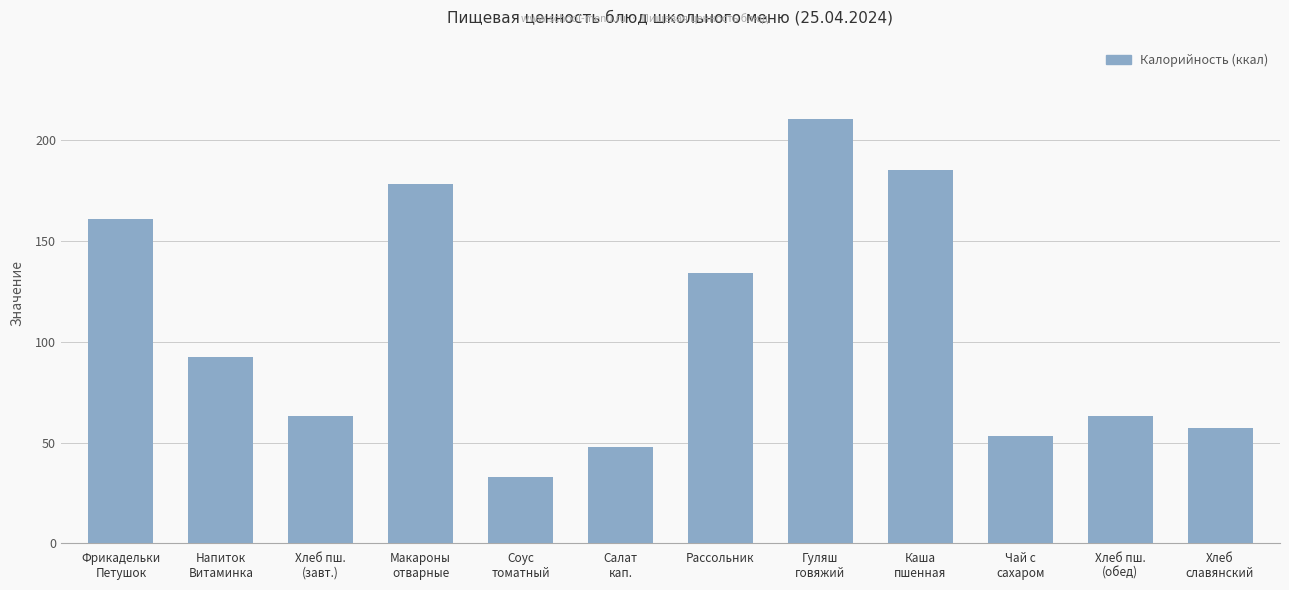

Which label corresponds to the largest value in the chart?

Гуляш
говяжий